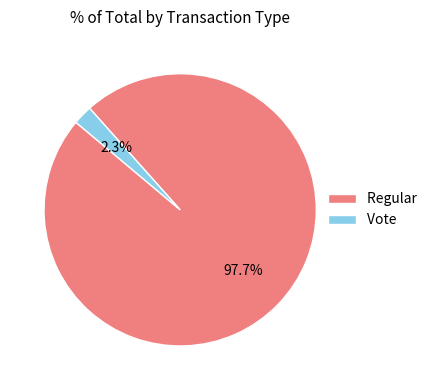

Between Vote and Regular, which is larger?

Regular